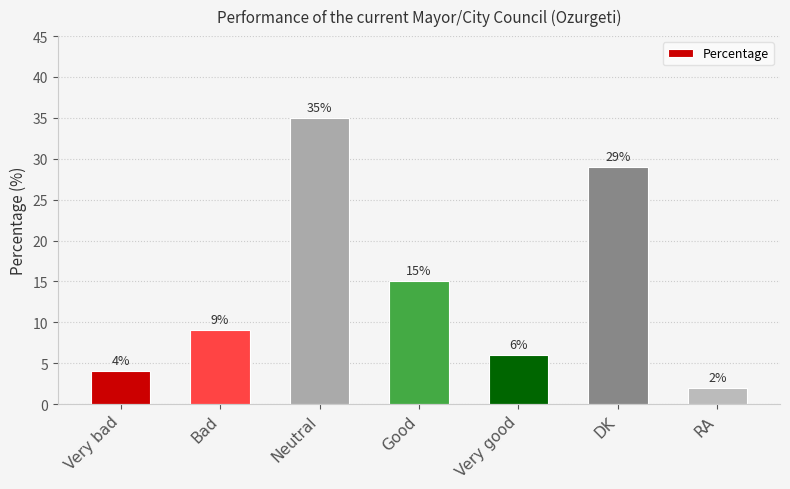

True or false: the data shows 35 at Neutral.

True